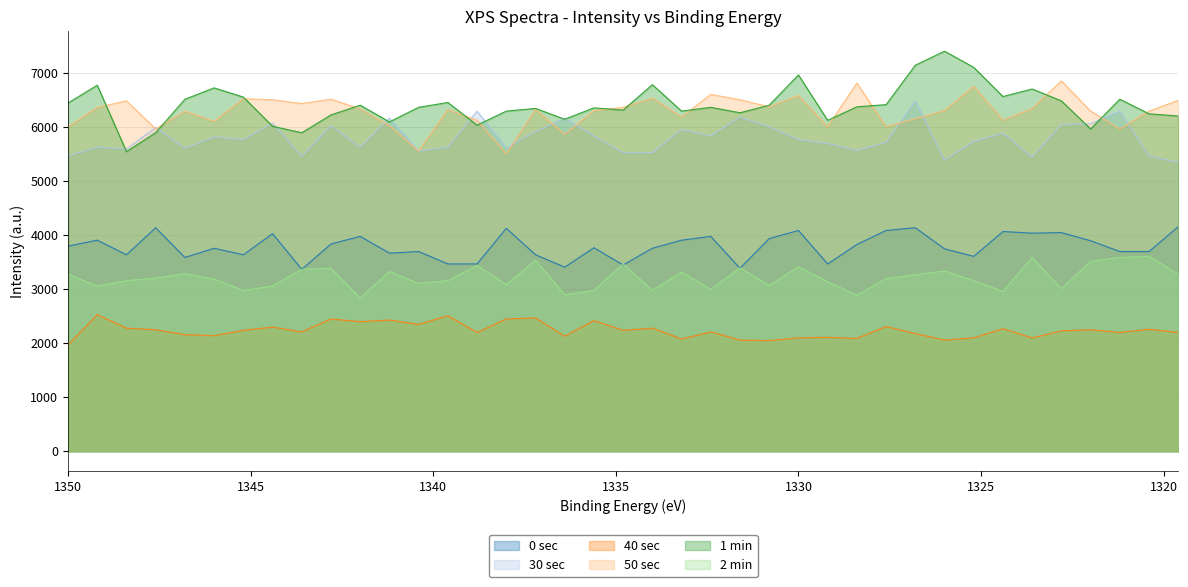

At which category does 50 sec reach its first local peak?

1348.4